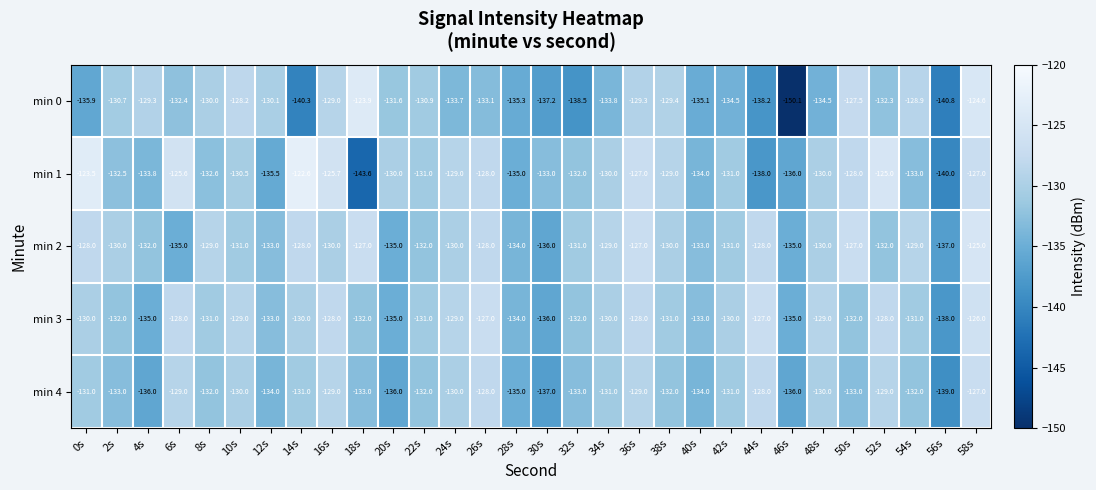

At which label does min 0 first exceed -132?

2s